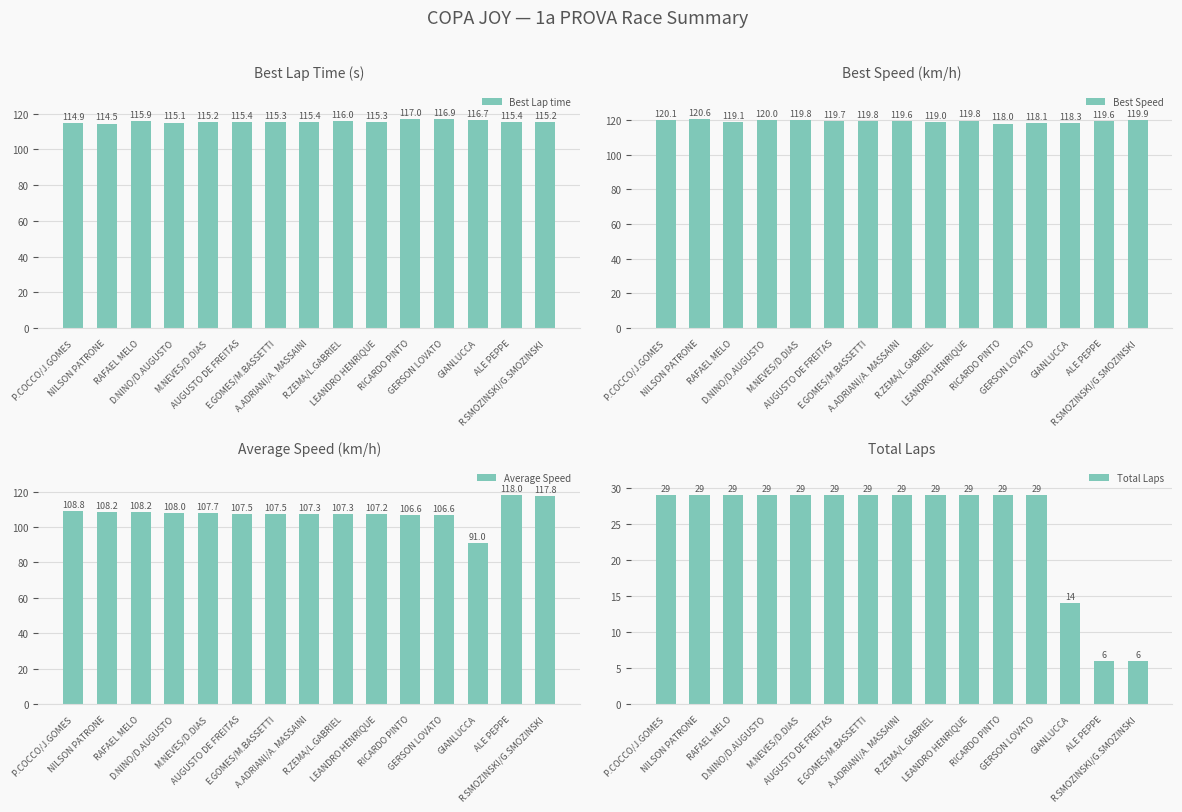

What is the label of the 13th bar from the left?

GIANLUCCA